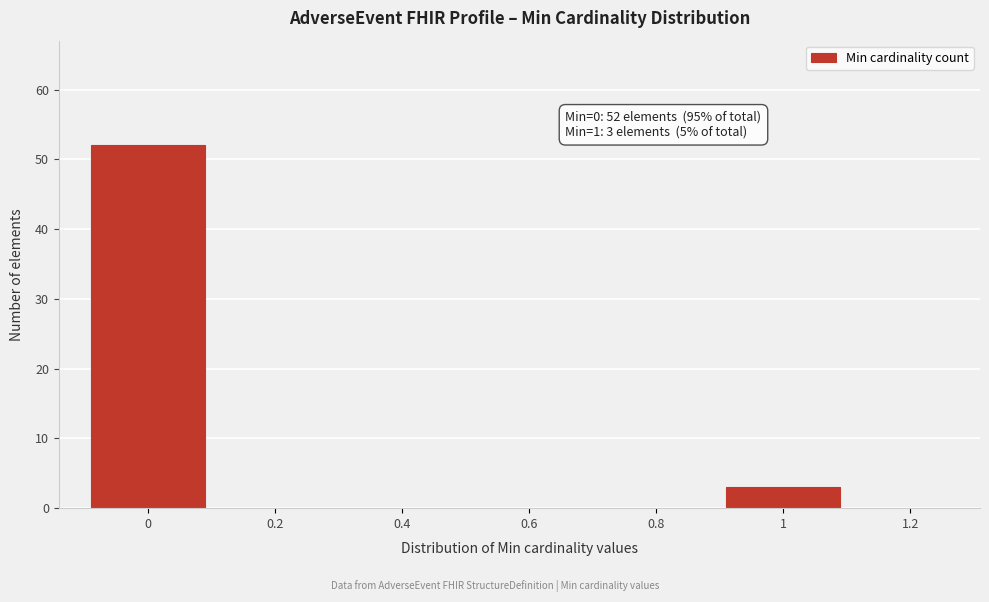

Reading right to left, extract all data points from this chart.

1.2=0	1=3	0.8=0	0.6=0	0.4=0	0.2=0	0=52